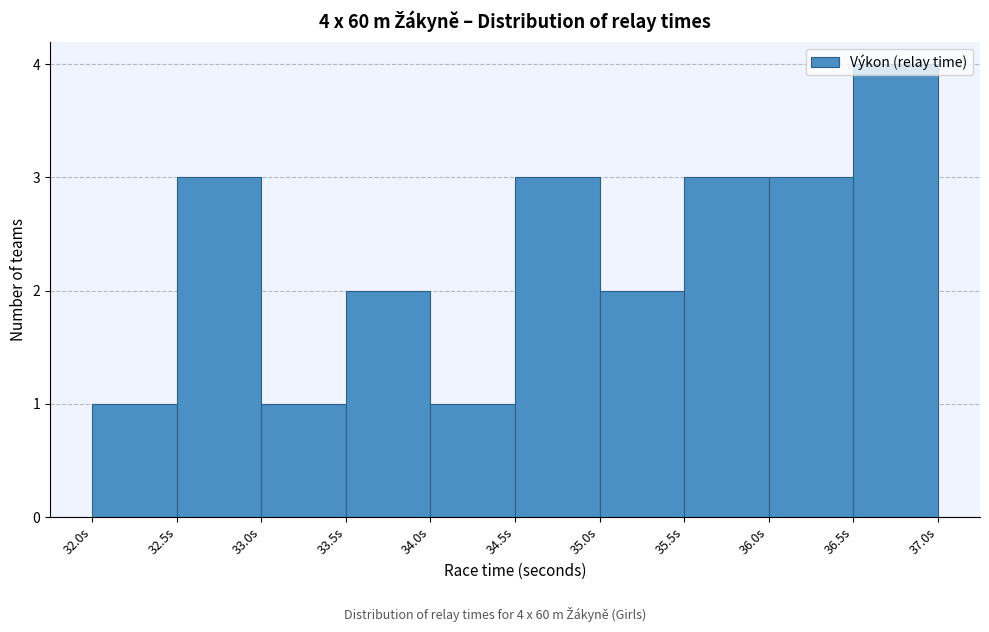

Over which range of the x-axis is the bar tallest?

36.5 to 37.0